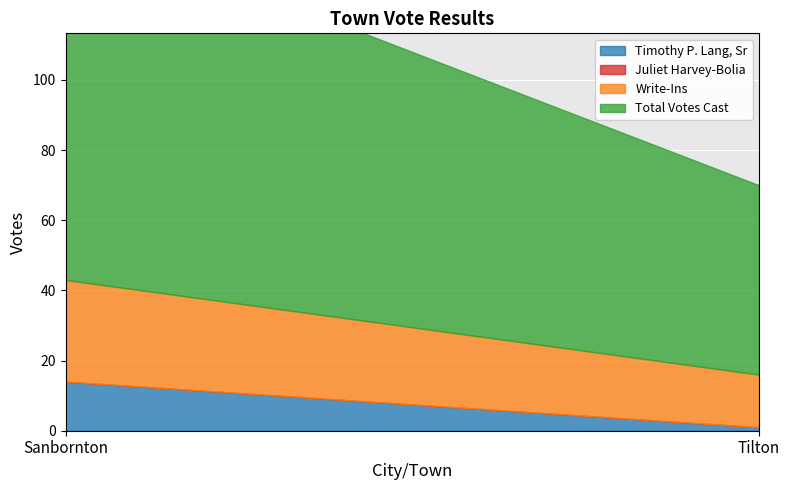

Rank the categories by Write-Ins value from lowest to highest.

Tilton, Sanbornton